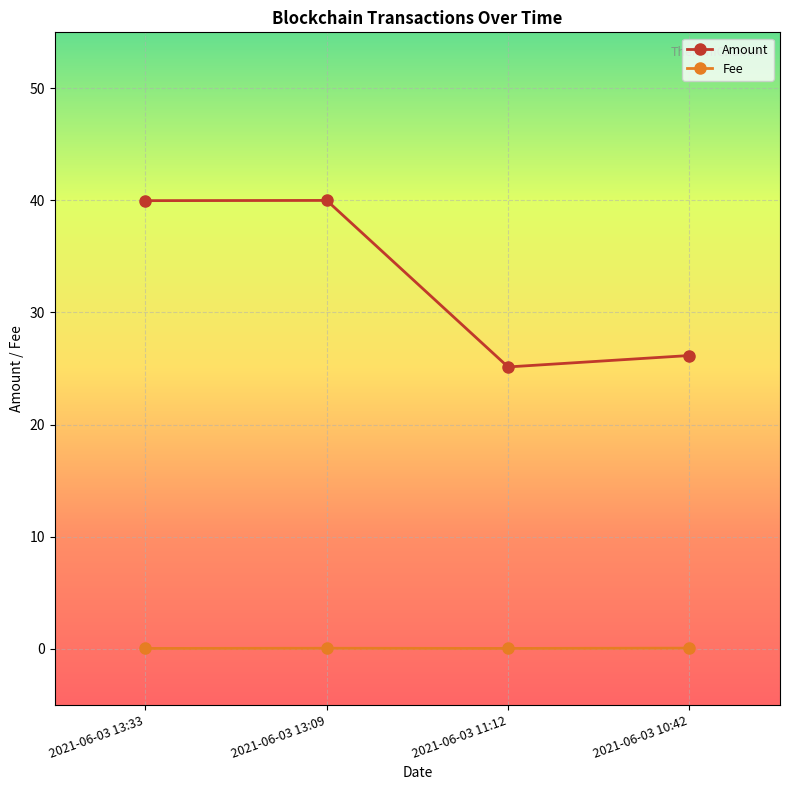

What is the maximum value shown in the chart?

40.0